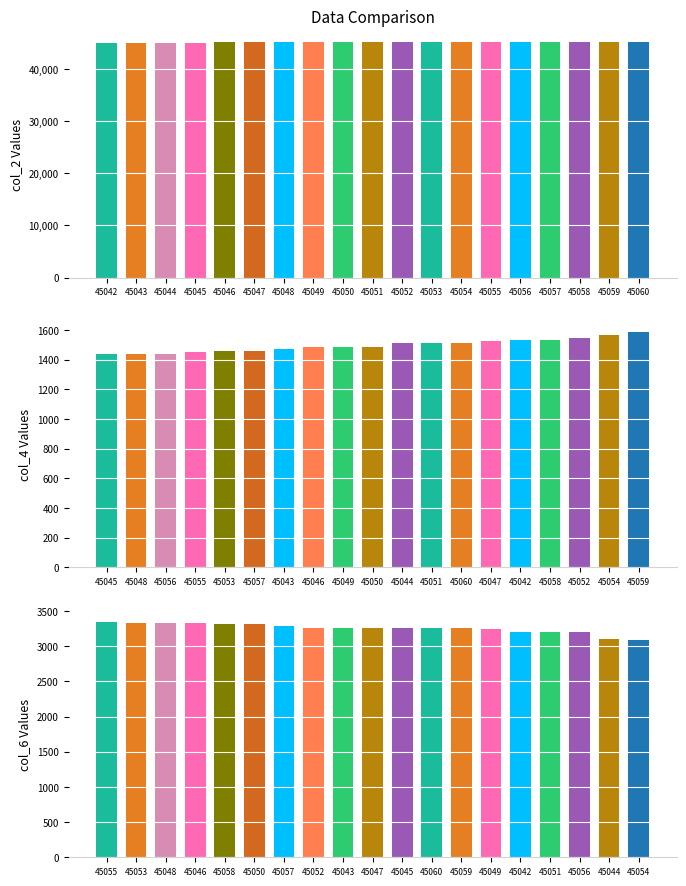

What is the maximum value shown in the chart?

45060